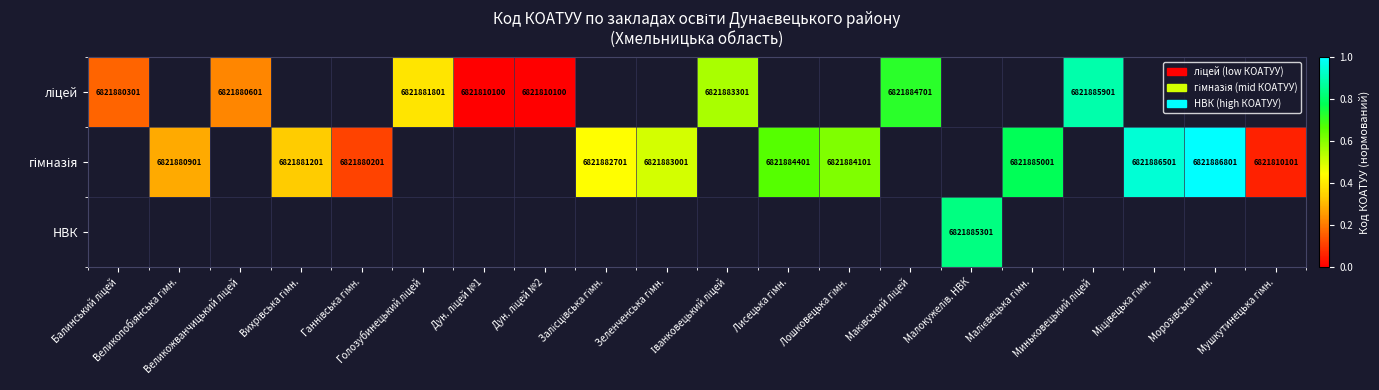

How many data points in ліцей are above 0?

6